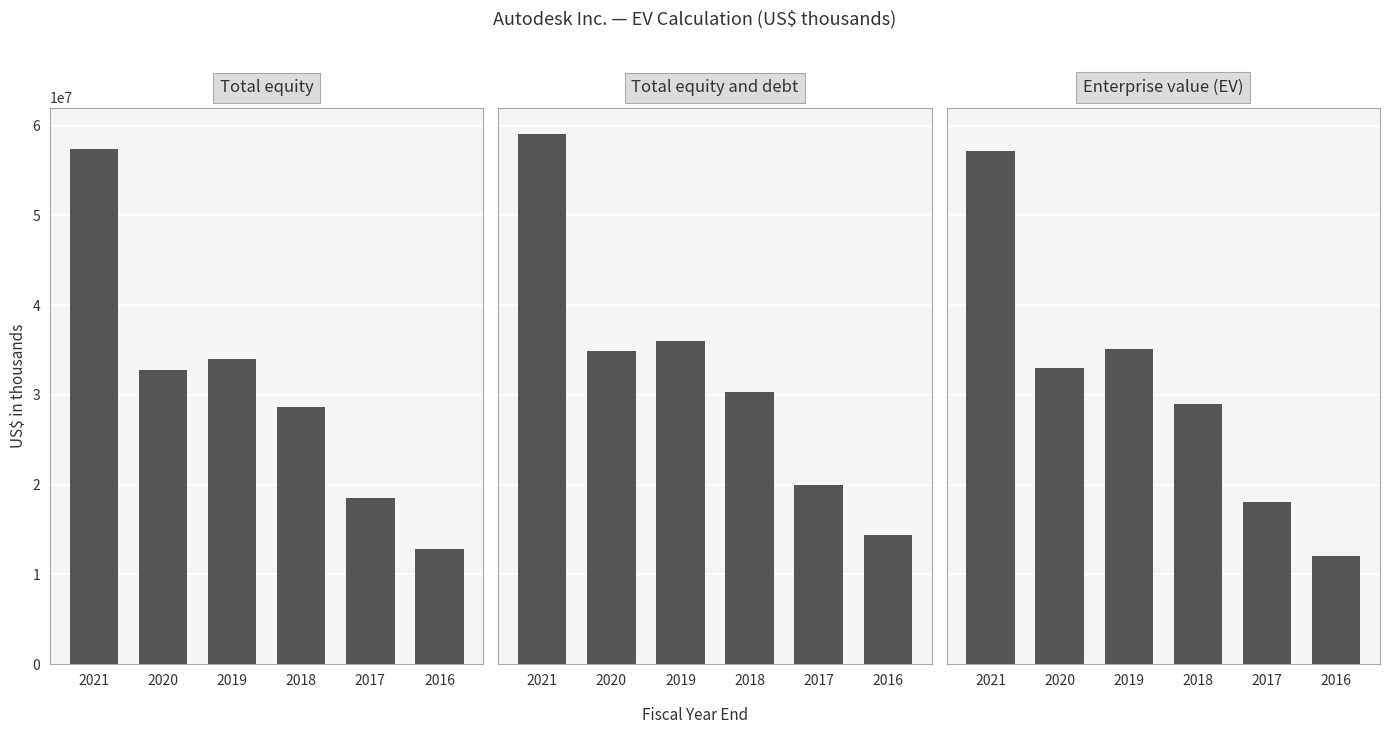

At which label does Enterprise value (EV) first exceed 33000282?

2021